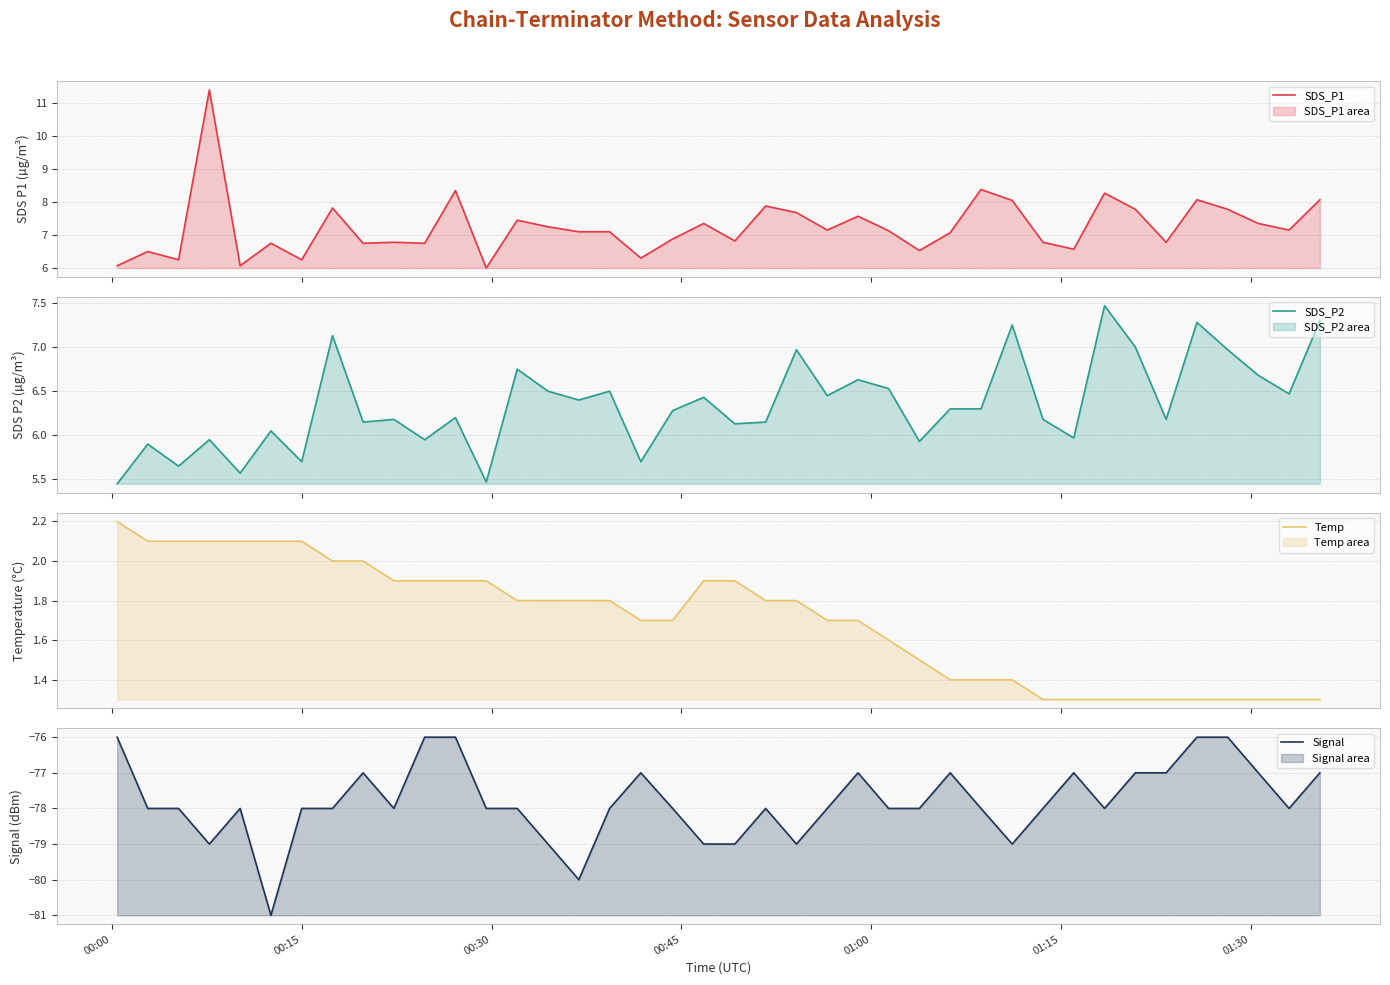

What is the minimum value for Temp?

1.3